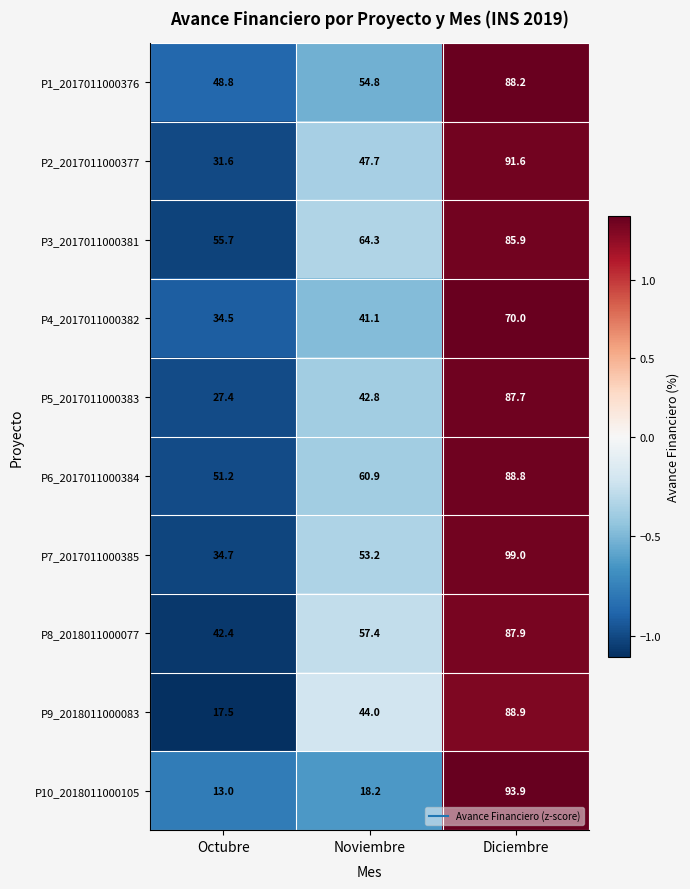

Which series has the largest total across all categories?

P3_2017011000381